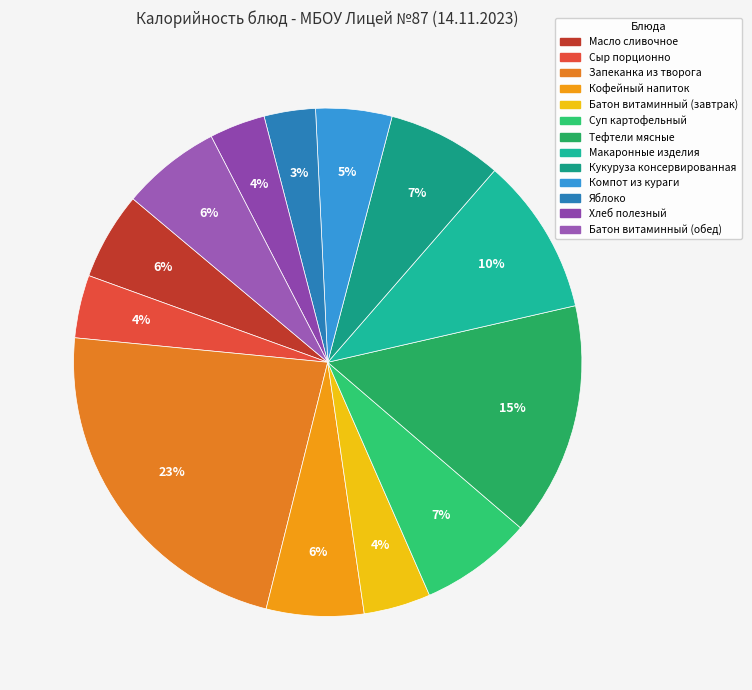

Which has a higher value, Суп картофельный or Хлеб полезный?

Суп картофельный